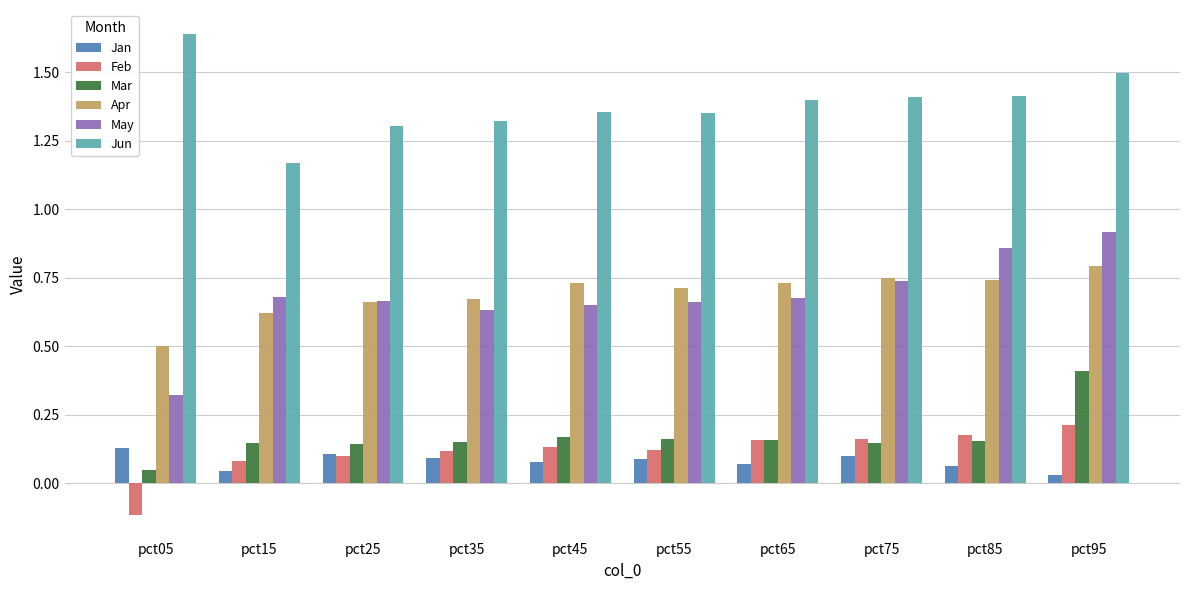

What is the total value across all series at pct45?

3.1